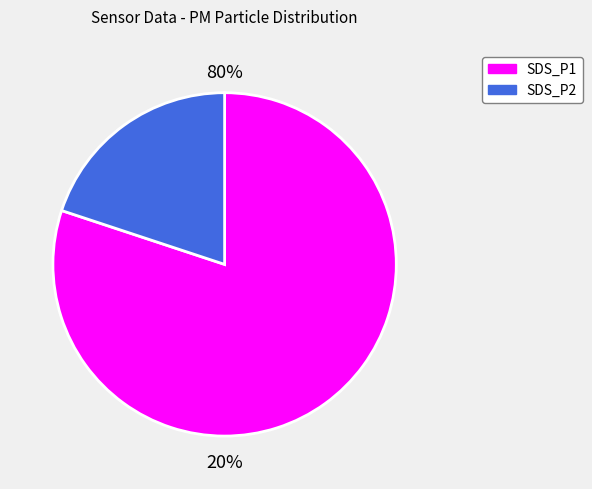

How many slices are in this pie chart?

2